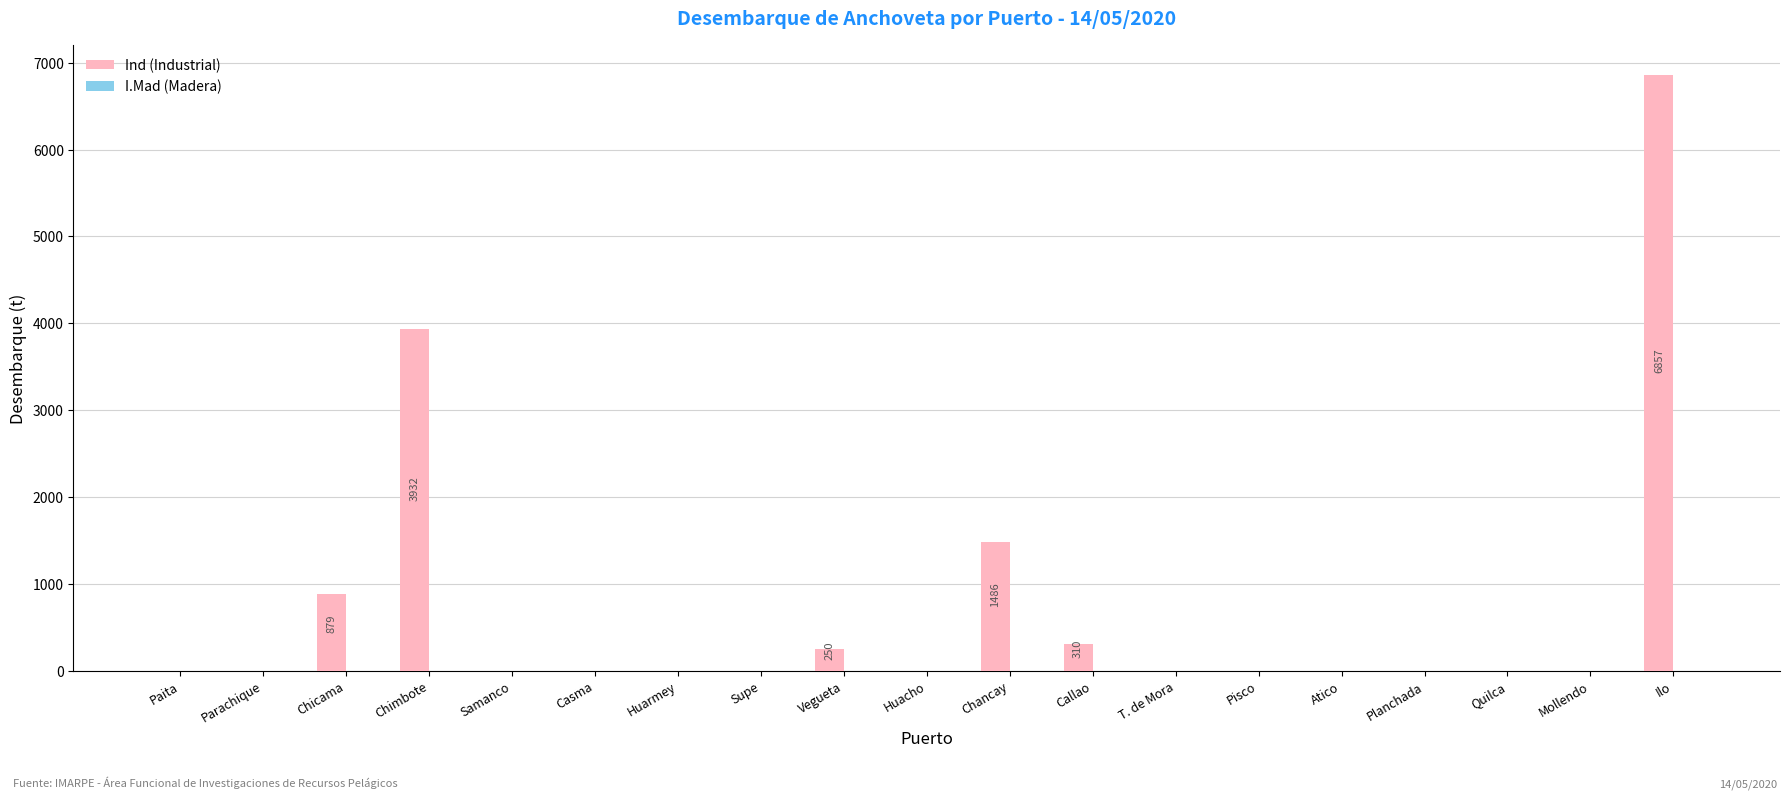

Which has a higher value, Parachique or Chicama?

Chicama